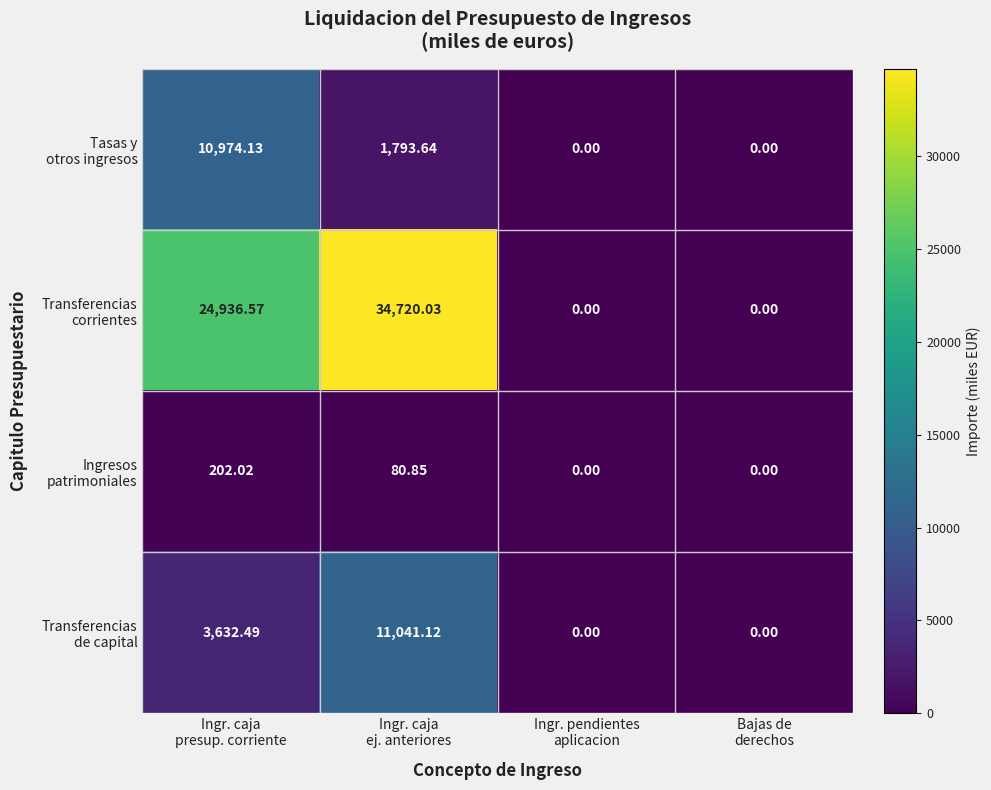

What is the total value across all series at Ingr. caja
presup. corriente?

39745.2